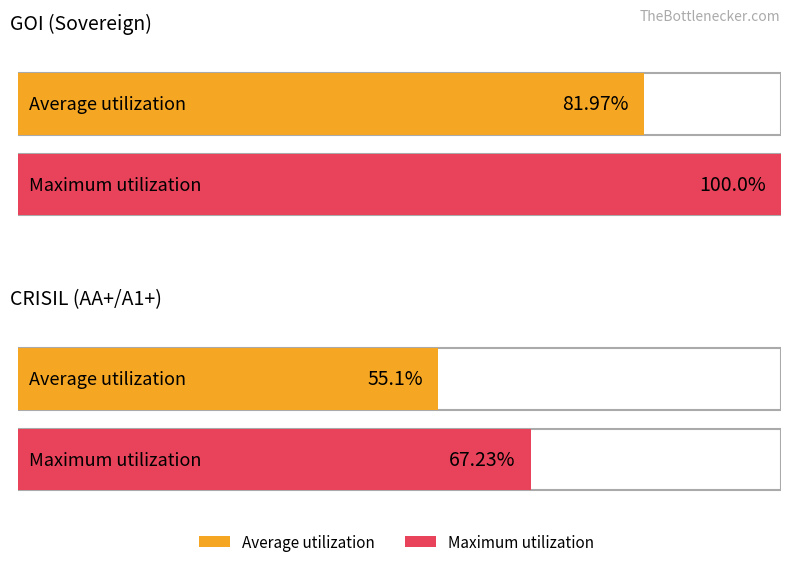

What are all the series names shown in the legend?

Average utilization, Maximum utilization